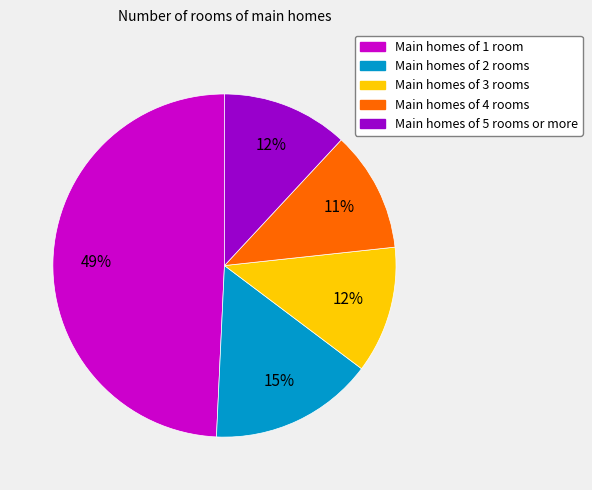

Is there any slice that represents more than half of the pie?

No